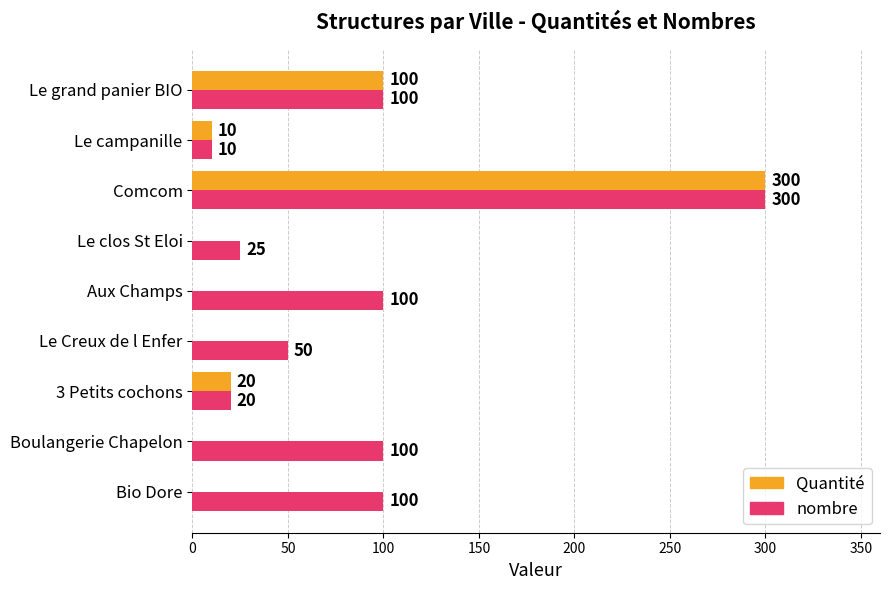

Which category has the highest value across all series?

Comcom